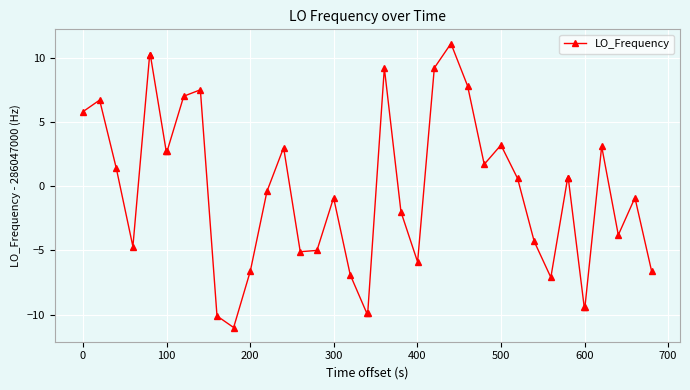

What is the difference between the second highest and second lowest values?

20.3